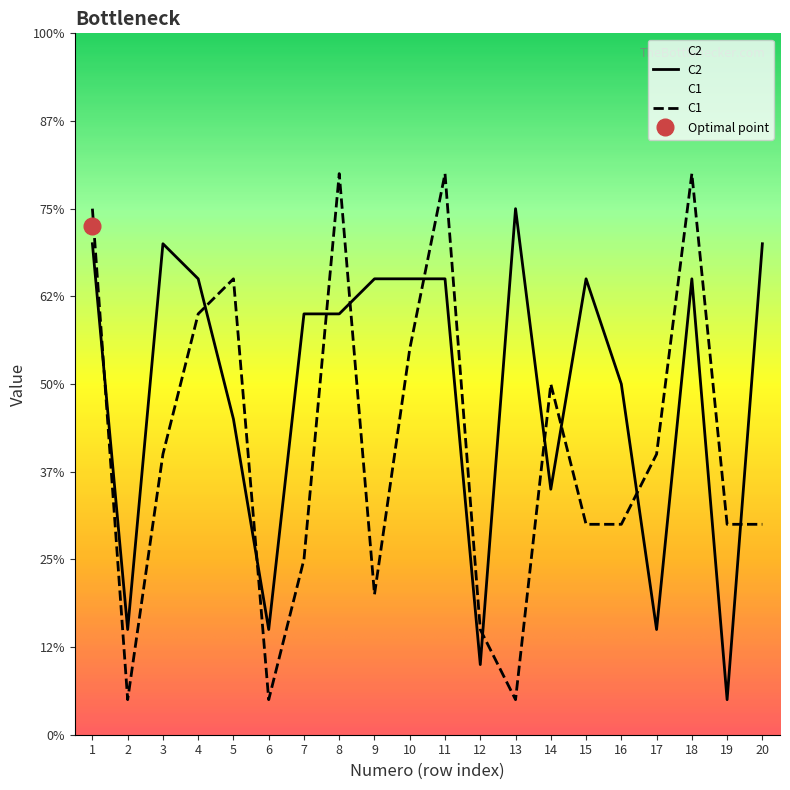

Rank the series by their average value, from highest to lowest.

C2, C1